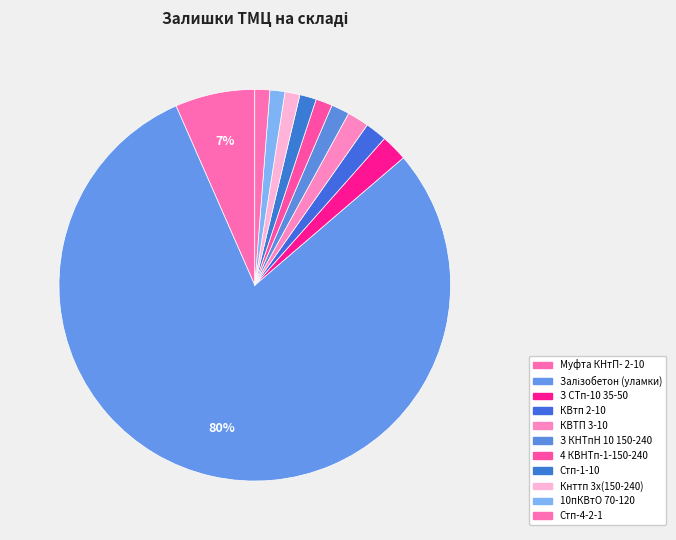

How many slices are in this pie chart?

11